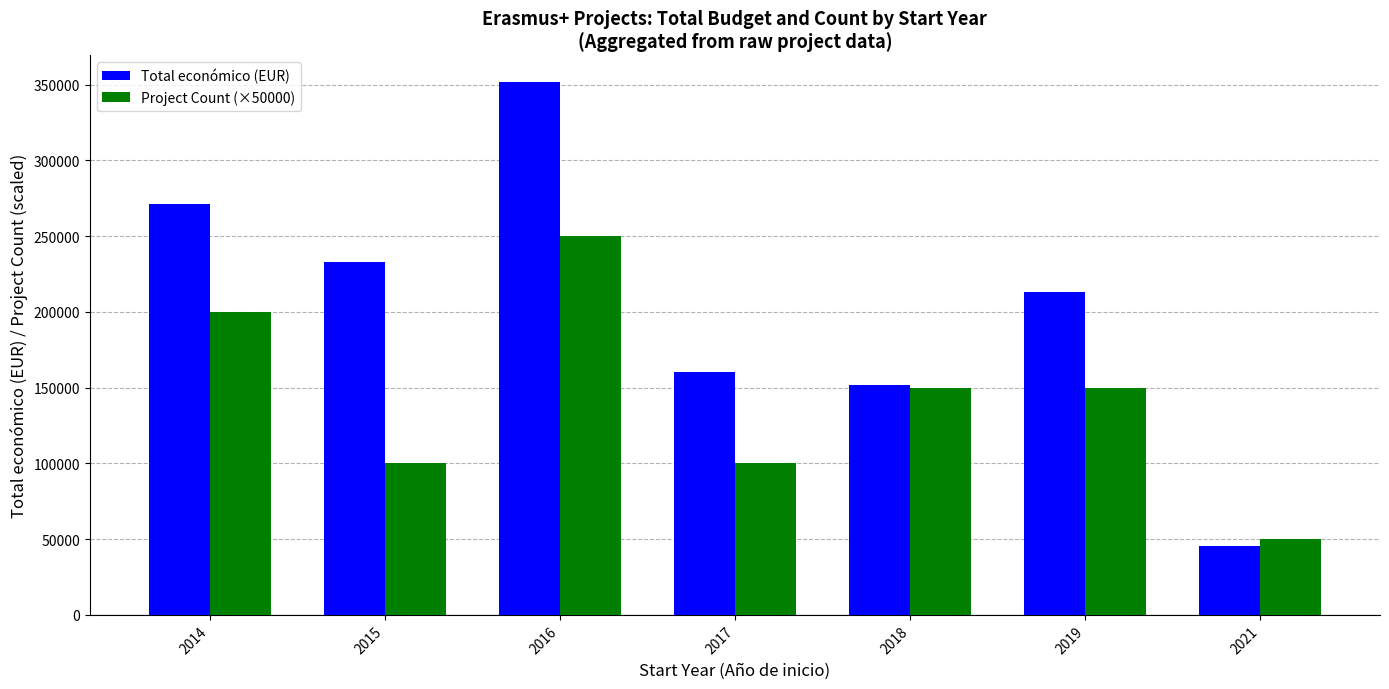

Is it true that Total económico (EUR) equals 68175 at 2018?

False